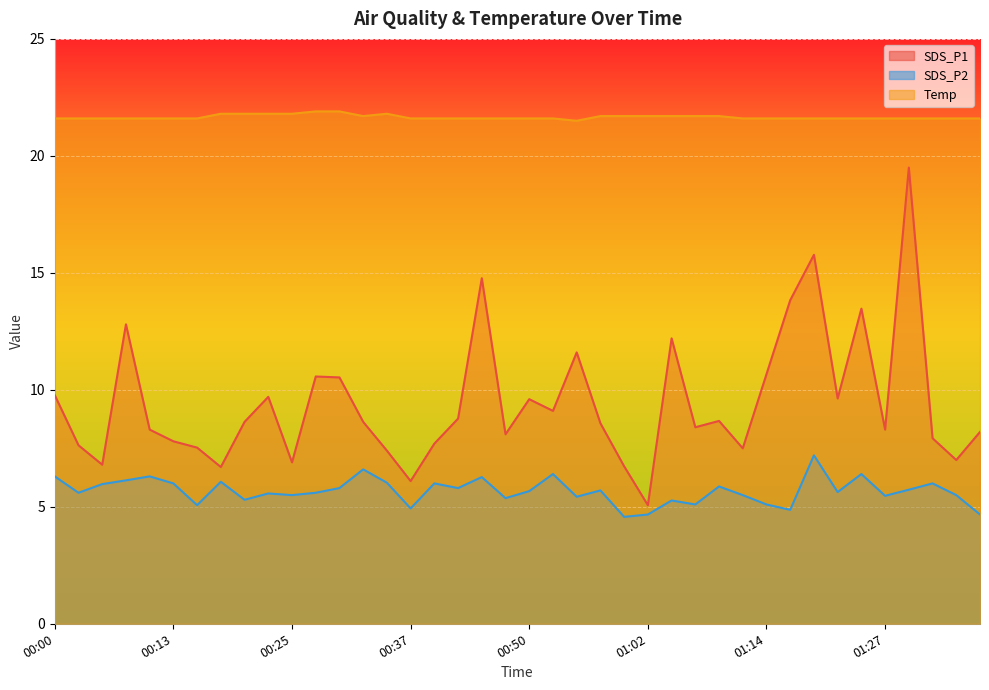

What is the difference between the highest and lowest values at 00:00?

15.3